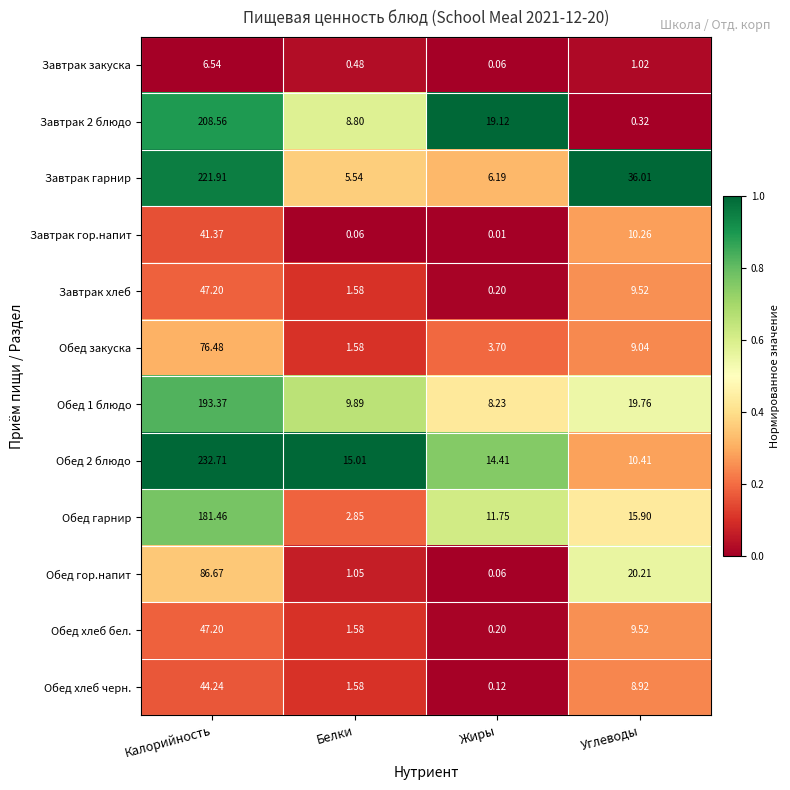

Which category has the highest value across all series?

Калорийность